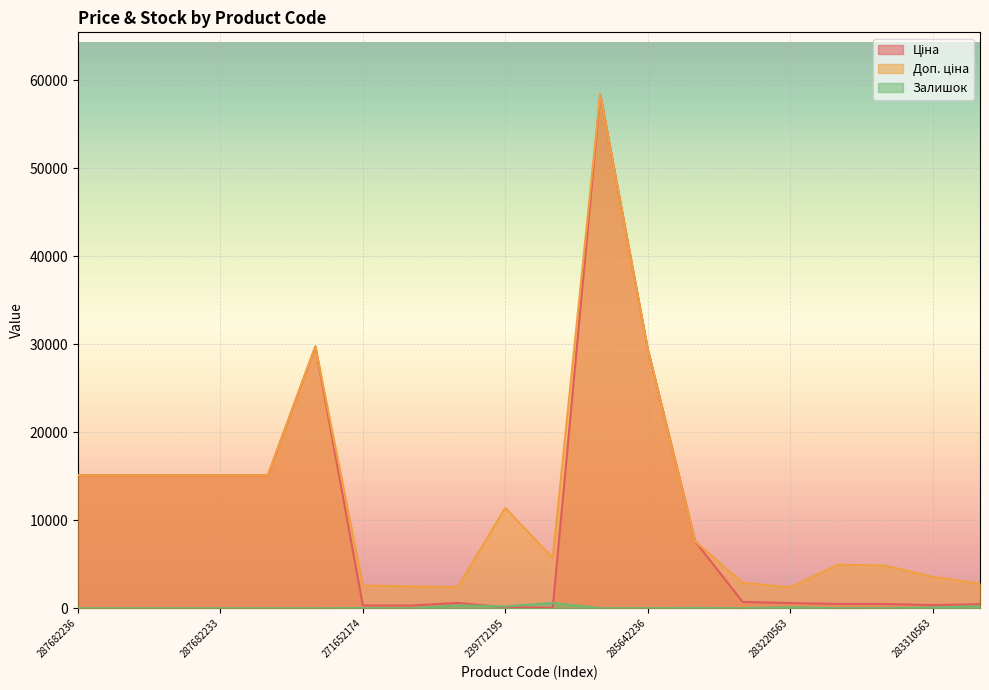

At which label does Залишок first exceed 14?

271652174